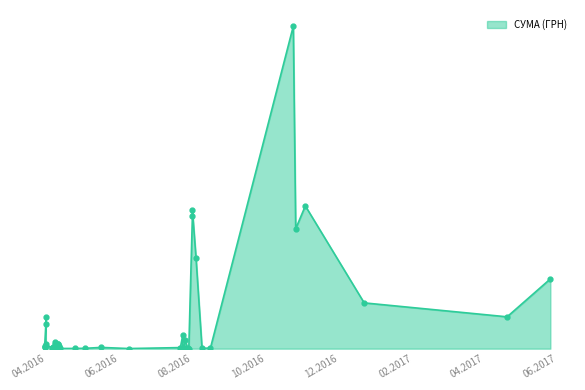

At which label does the data first exceed 2450?

26.05.2017